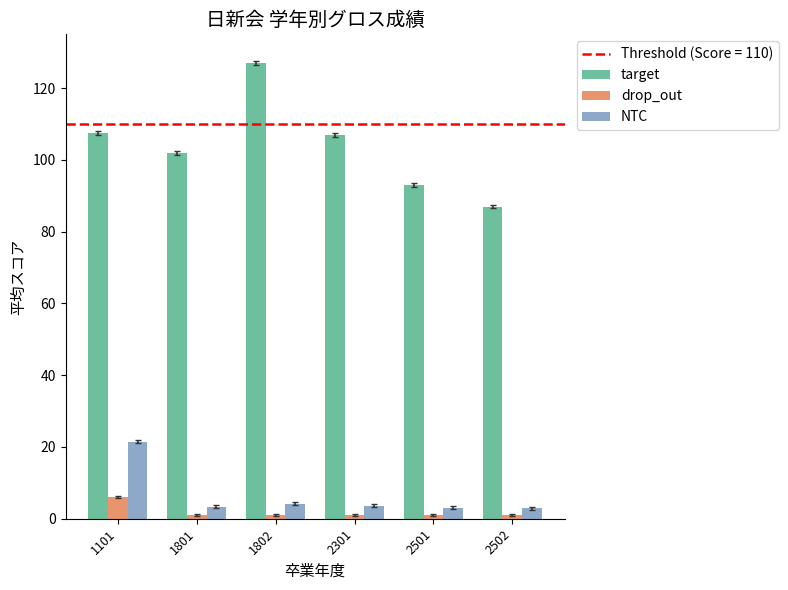

Are the bars horizontal?

No